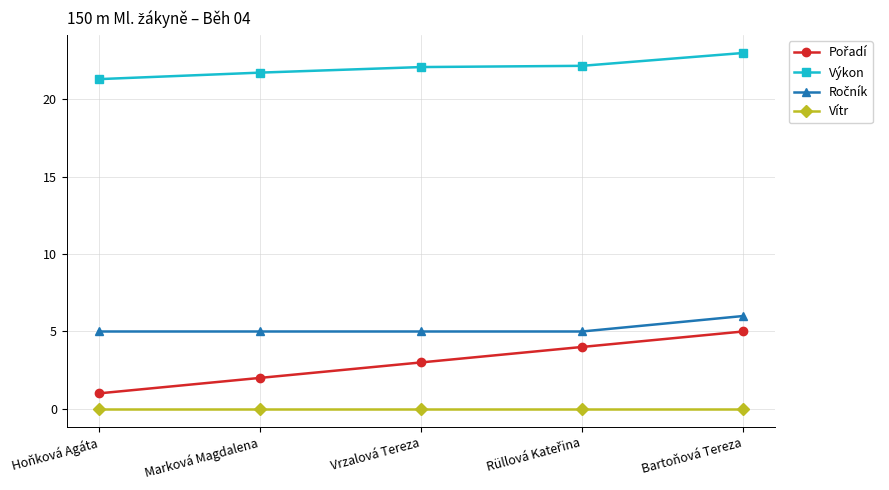

What is the label of the 4th point from the right?

Marková Magdalena